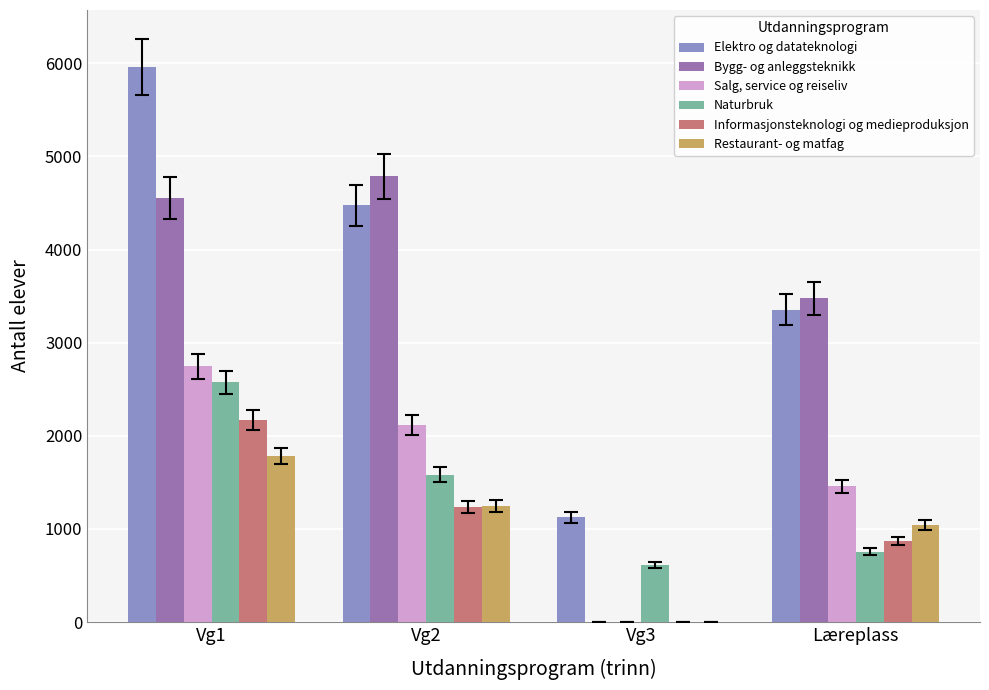

What is the average value of the Informasjonsteknologi og medieproduksjon series?

1070